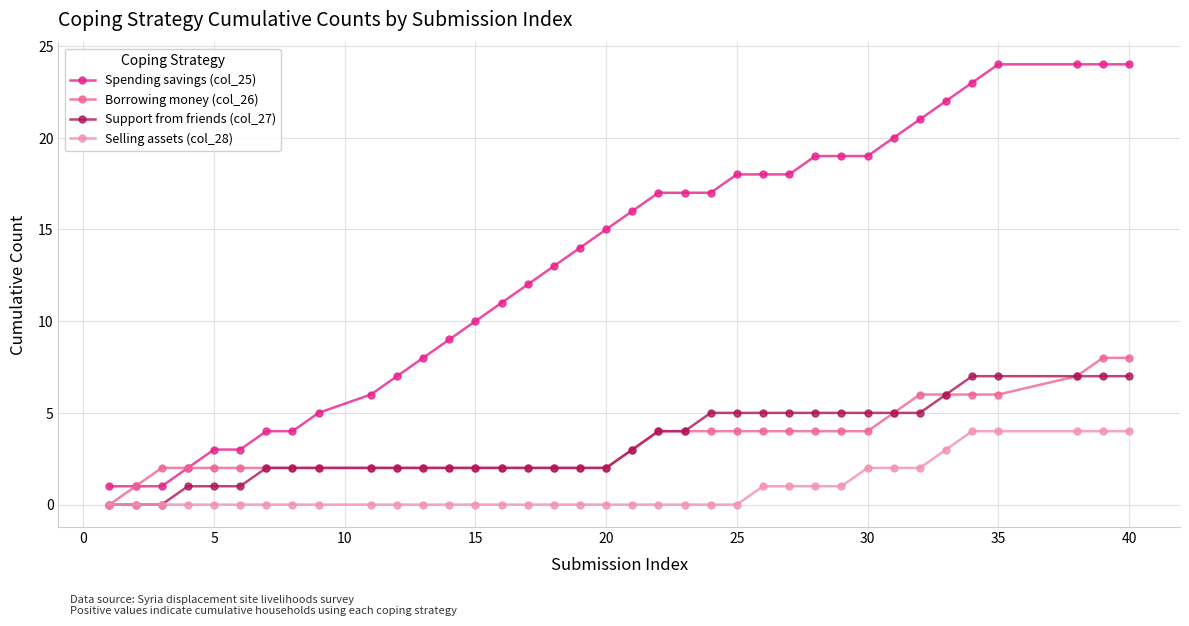

What is the average value of the Spending savings (col_25) series?

13